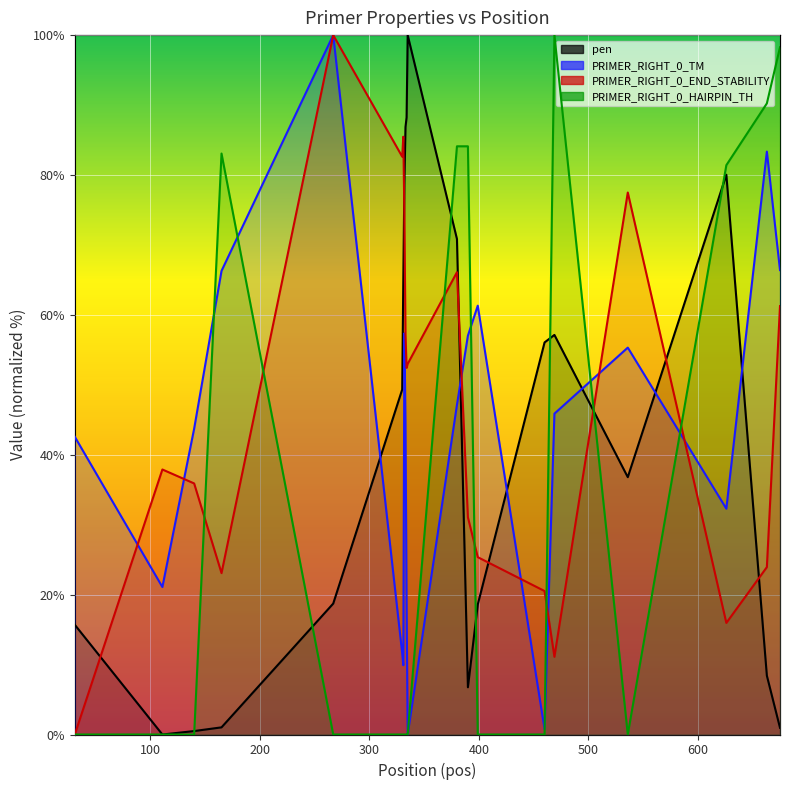

True or false: PRIMER_RIGHT_0_TM has a value of 96.7 at 165.

False